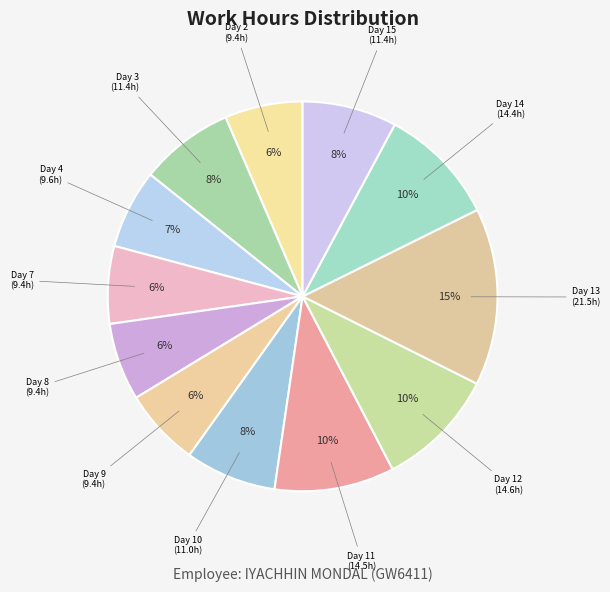

How many slices are in this pie chart?

12